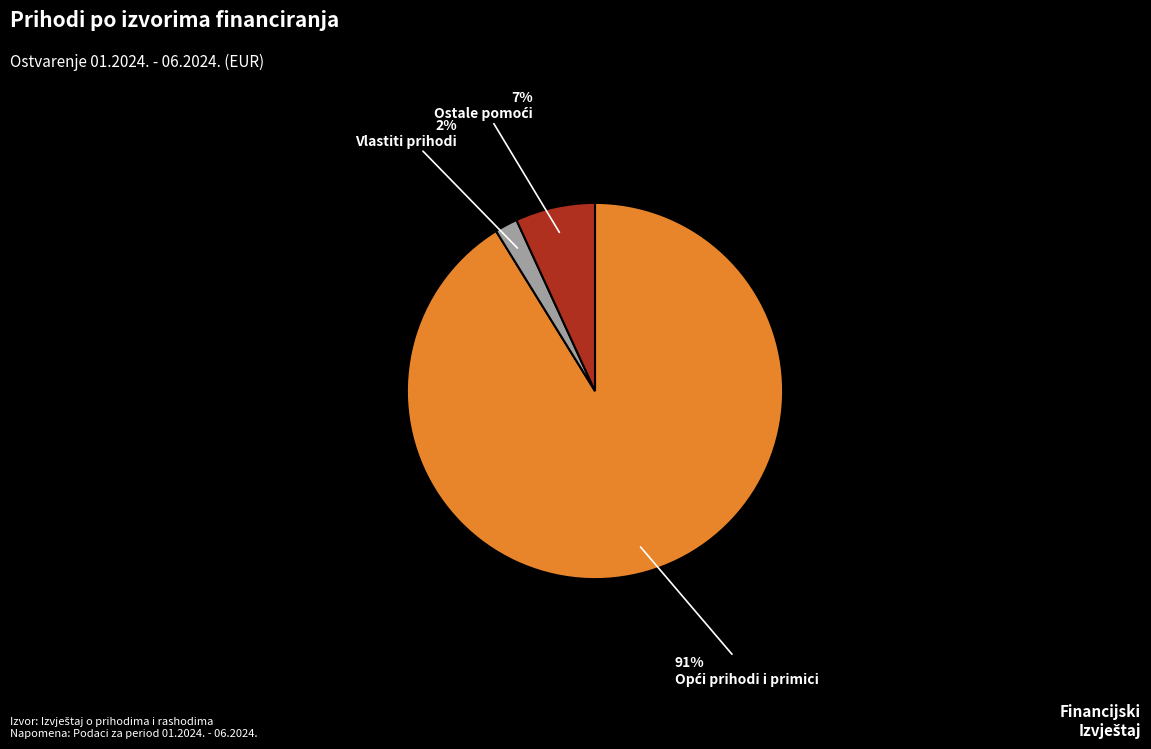

To the nearest percent, what percentage of the pie is Vlastiti prihodi?

2%